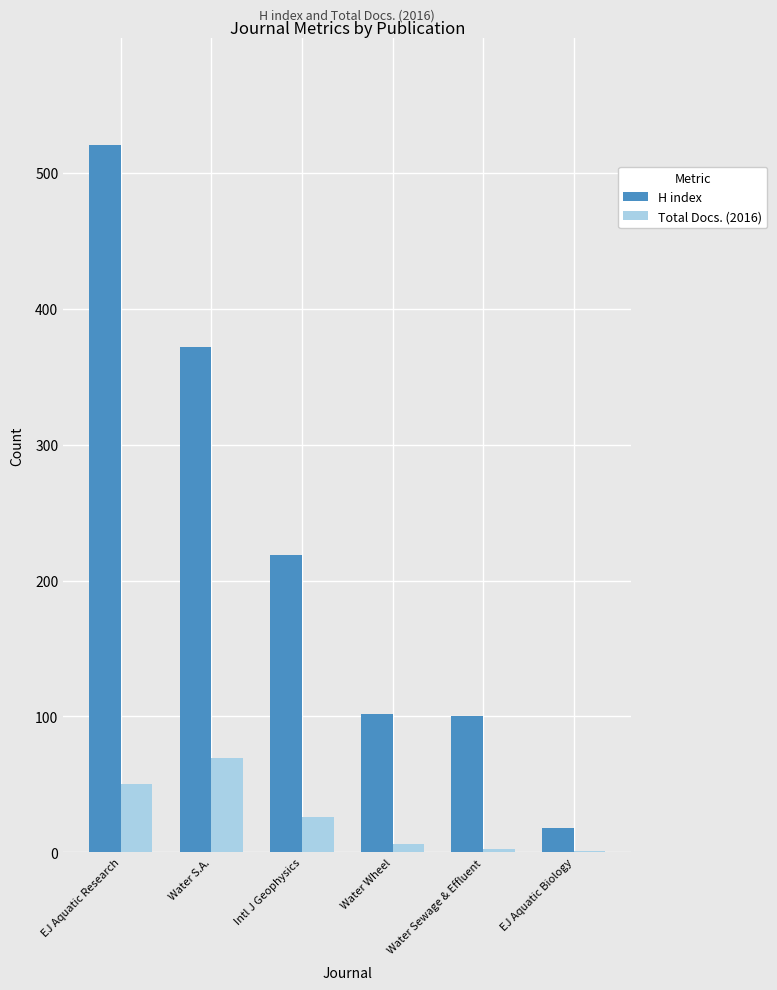

What is the difference between the Total Docs. (2016) values at EJ Aquatic Research and Water S.A.?

19